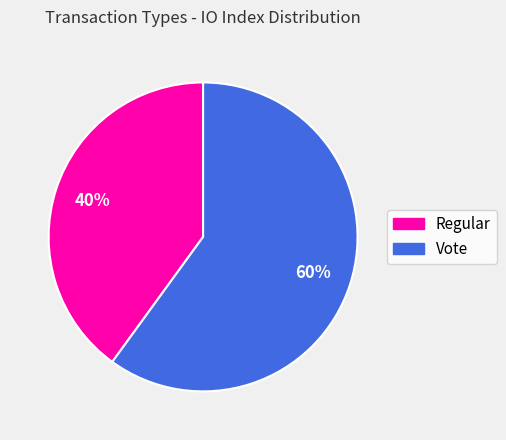

Which slice represents more than half of the pie?

Vote